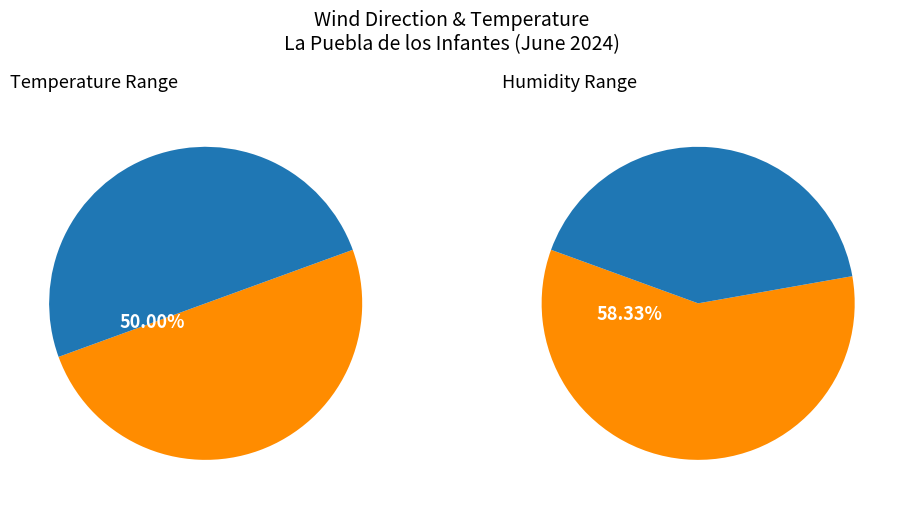

Combined, do Sud and Calma account for over 50%?

No